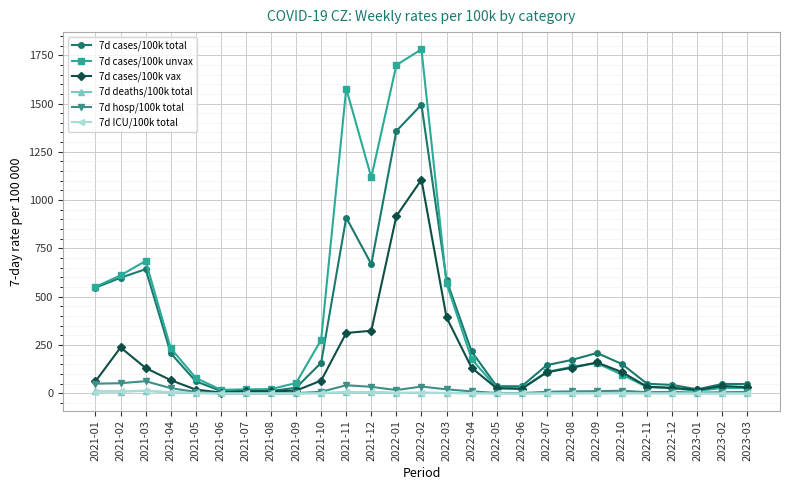

At which category is the sum across all series the highest?

2022-02